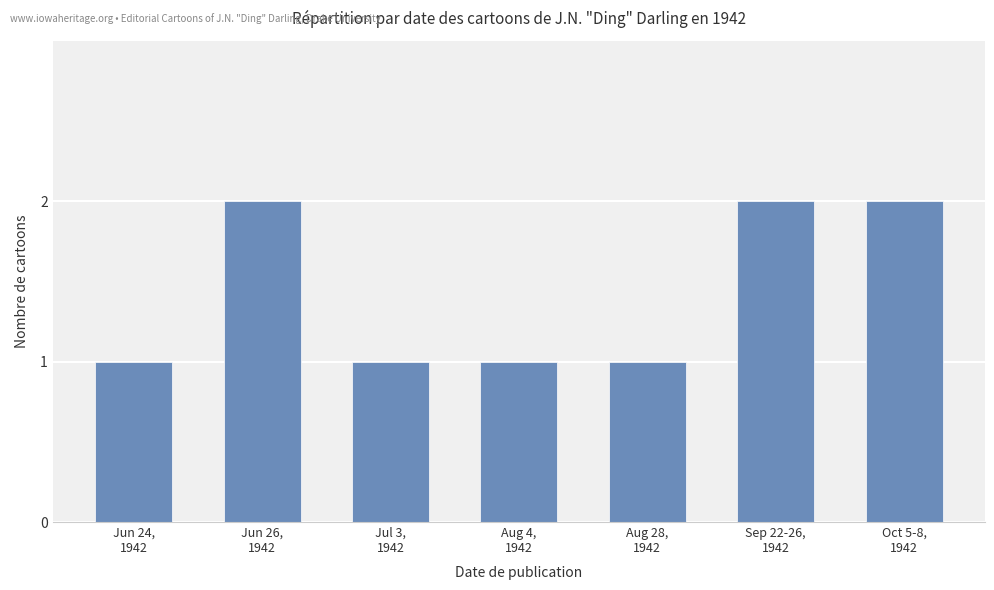

The value at Oct 5-8,
1942 is 3. True or false?

False